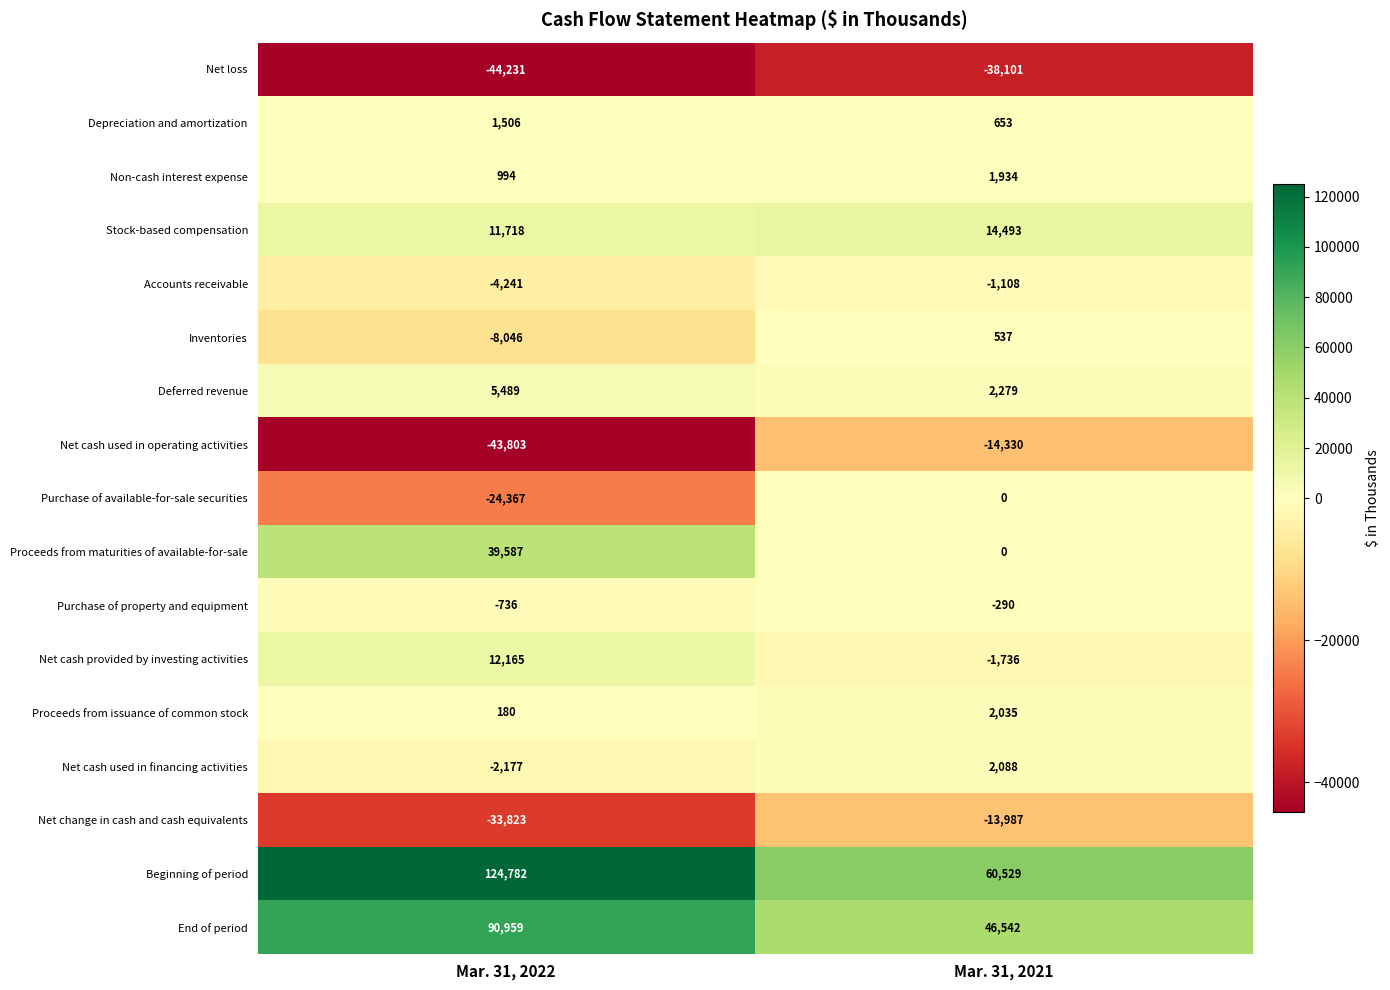

Which series has the largest total across all categories?

Beginning of period